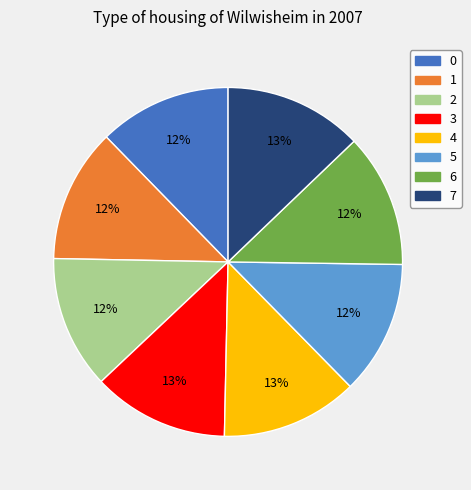

To the nearest percent, what is the average slice percentage?

12%